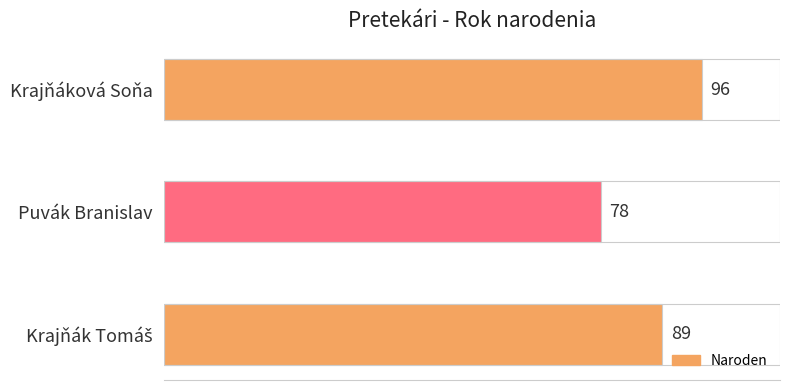

Is it true that the value at Krajňáková Soňa is 96?

True